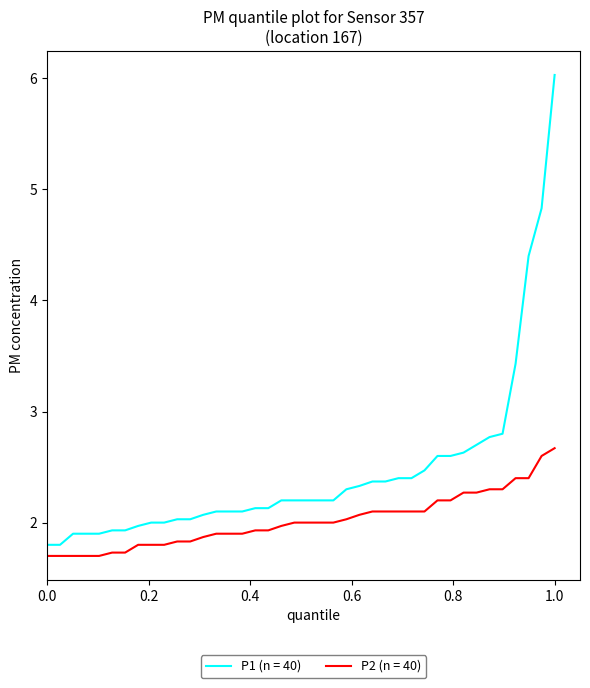

Which series has the widest spread of values?

P1 (n = 40)